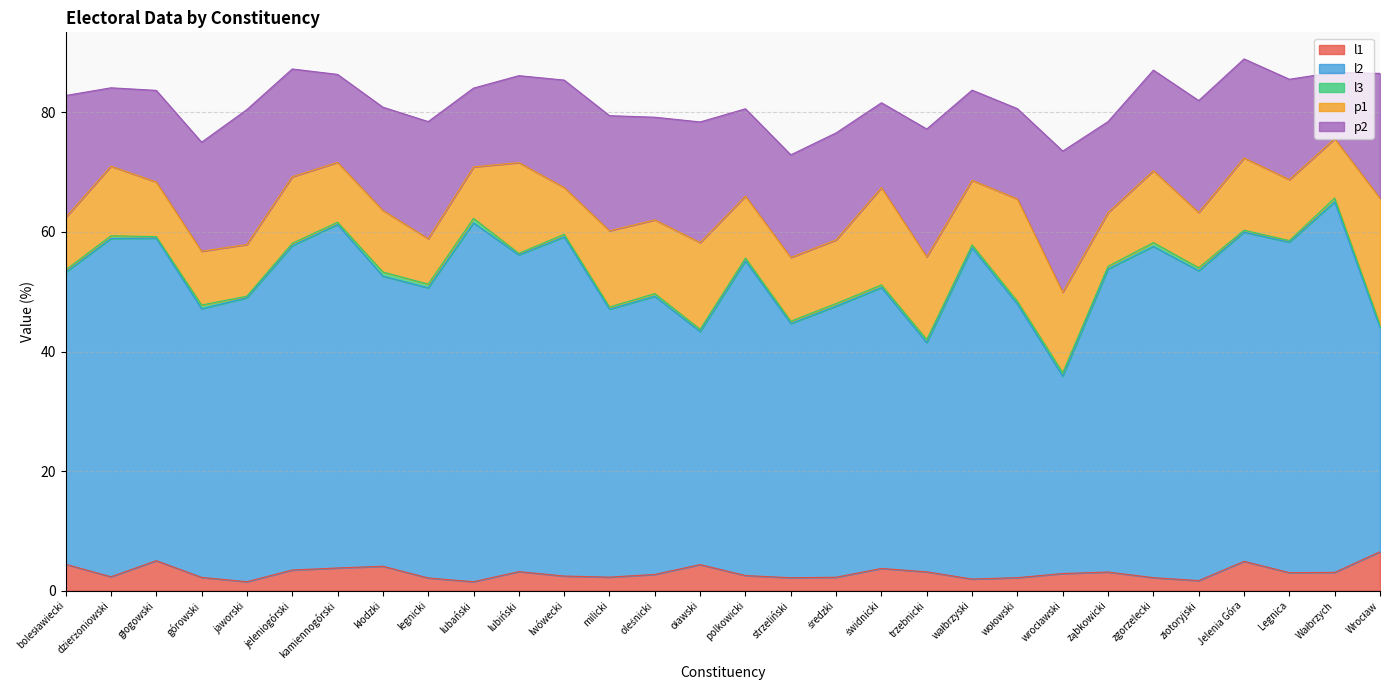

What is the sum of all l1 values?

90.8